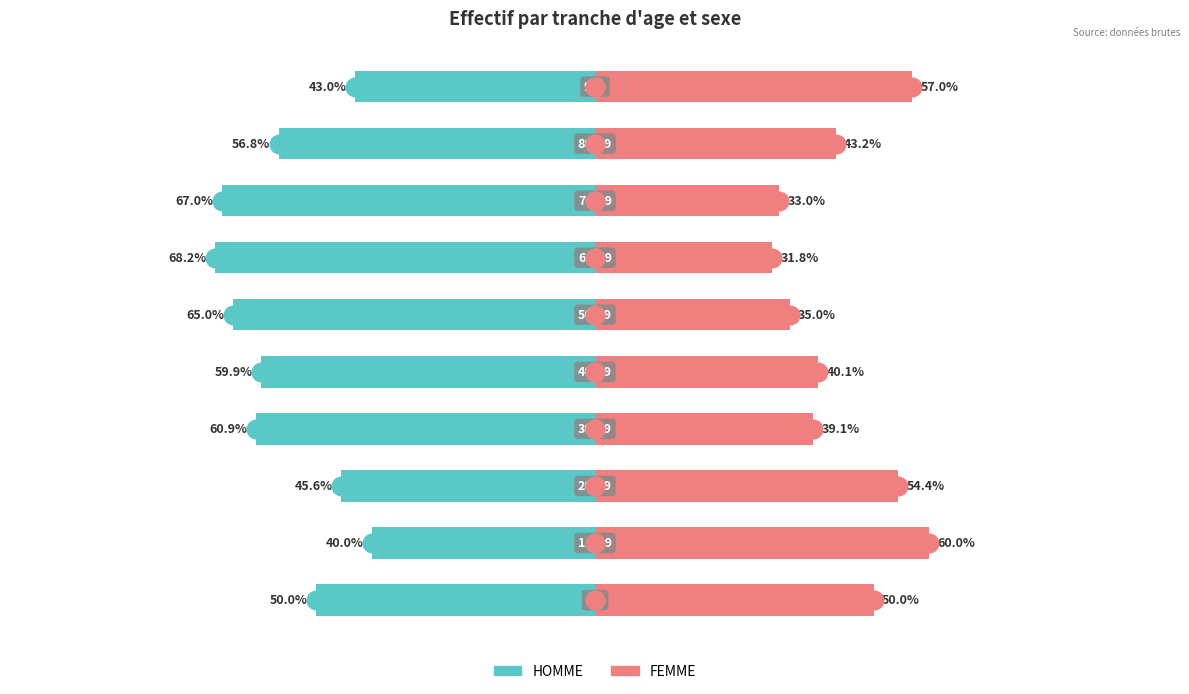

At which category is the sum across all series the highest?

1